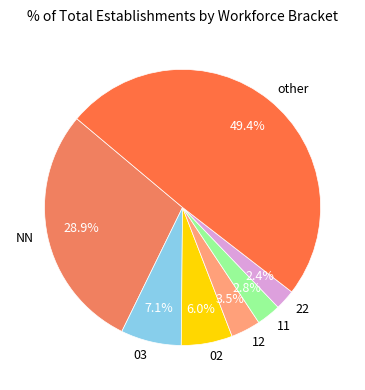

To the nearest percent, what portion does 11 represent?

3%